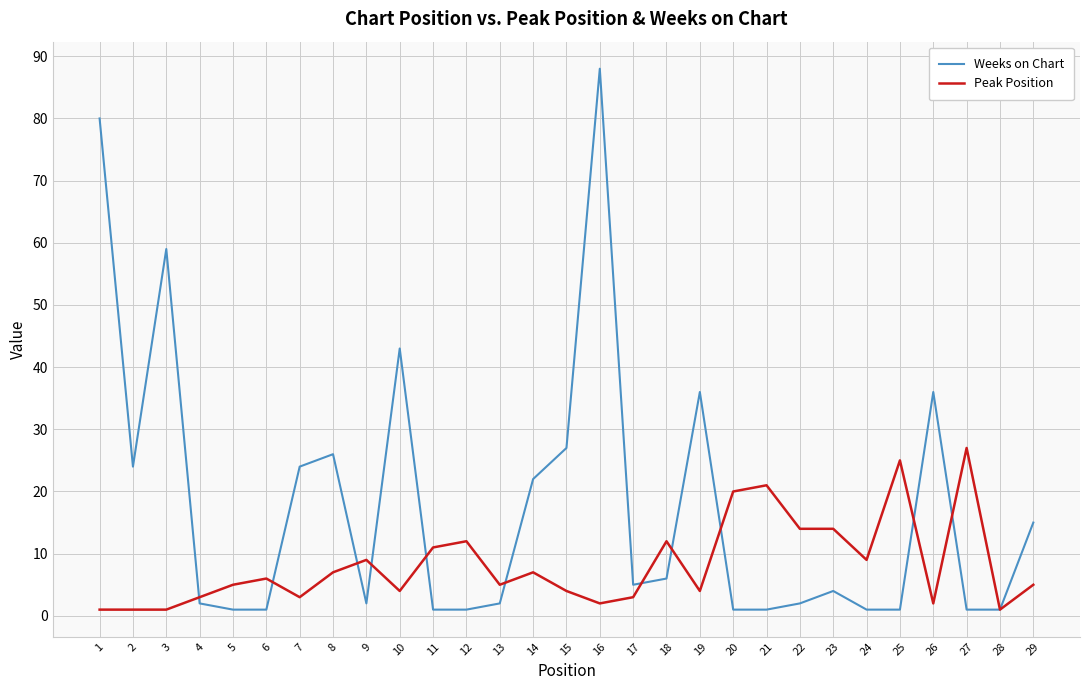

Rank the series at 29 from highest to lowest value.

Weeks on Chart, Peak Position